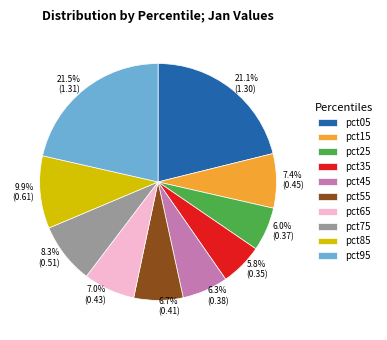

To the nearest percent, what is the average slice percentage?

10%